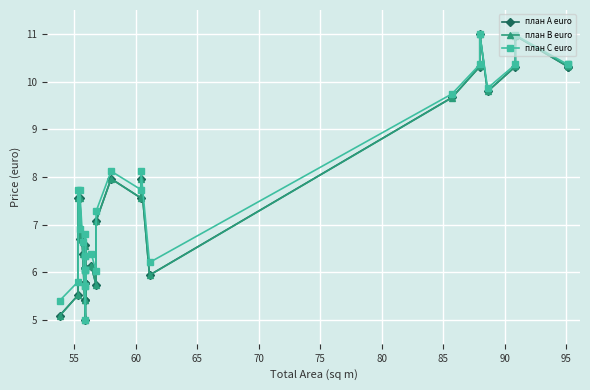

What is the value of the план A euro point at the 11th from the left?

5.8